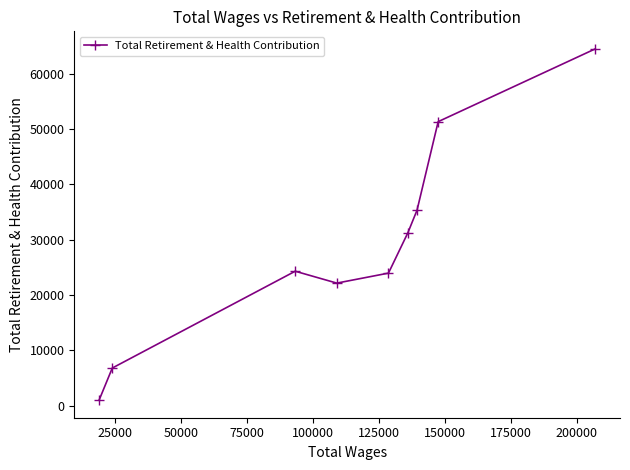

What is the difference between the second highest and minimum values?

50347